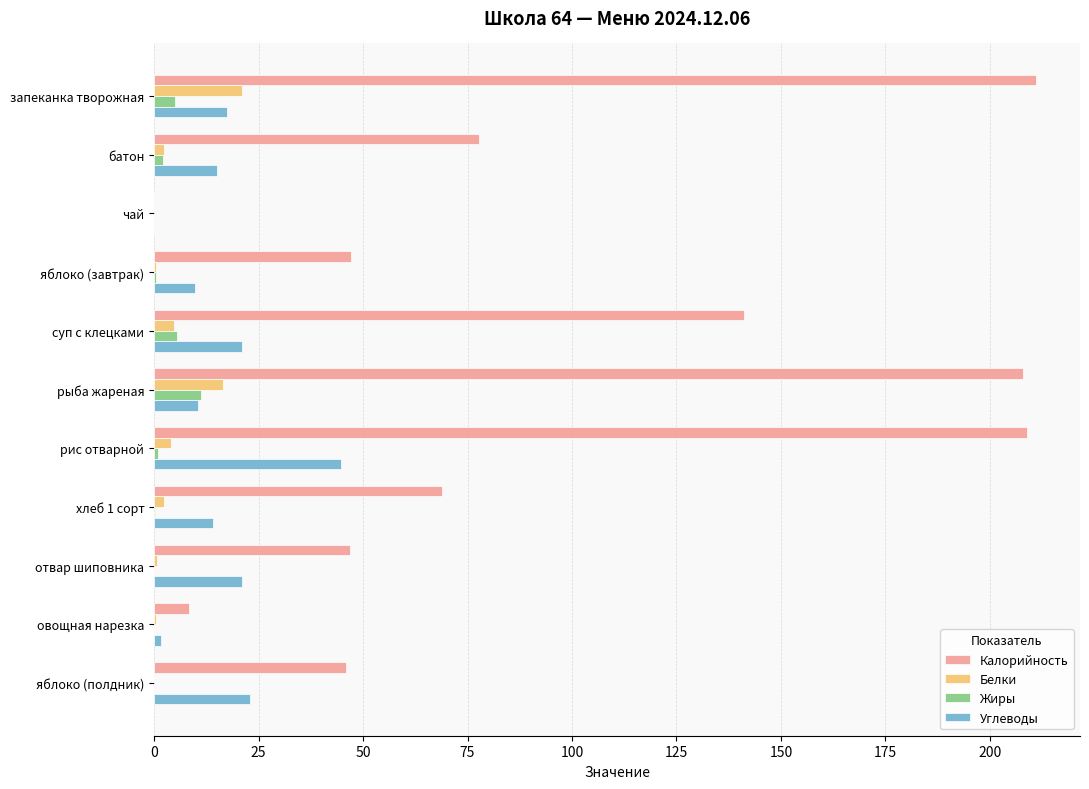

At which label is Калорийность closest to 105?

батон